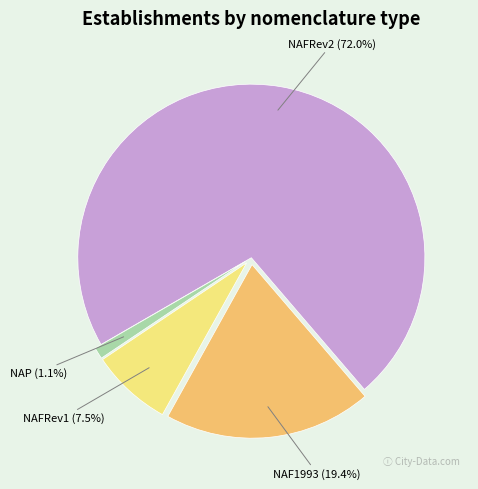

How many slices are in this pie chart?

4